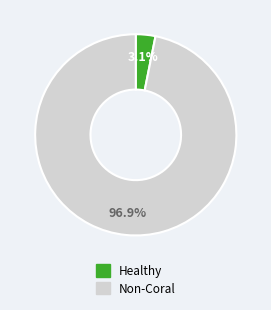

Does any single category account for the majority?

Yes